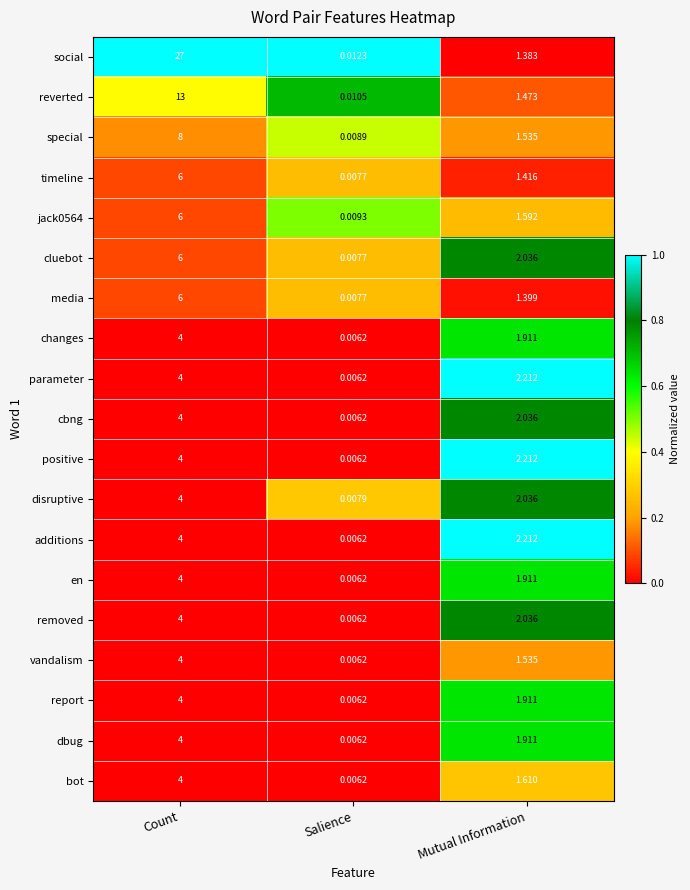

Count the number of data series in this chart.

19